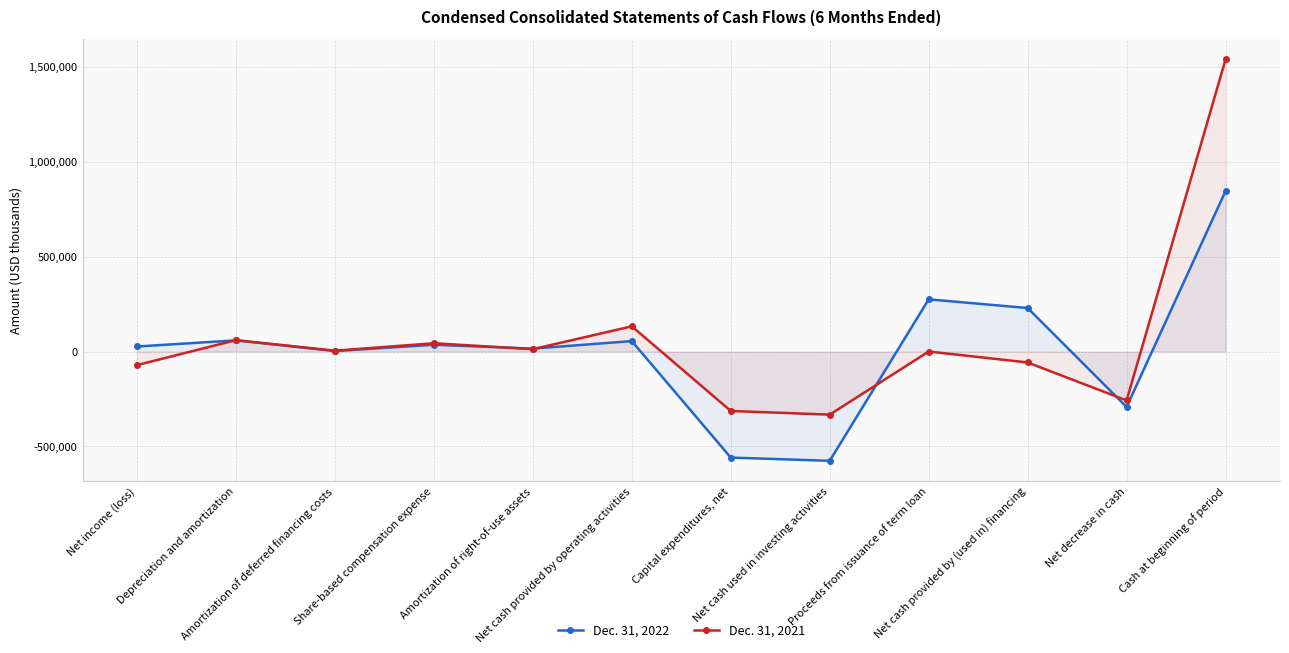

Read the Dec. 31, 2021 value at Net cash provided by operating activities.

132786